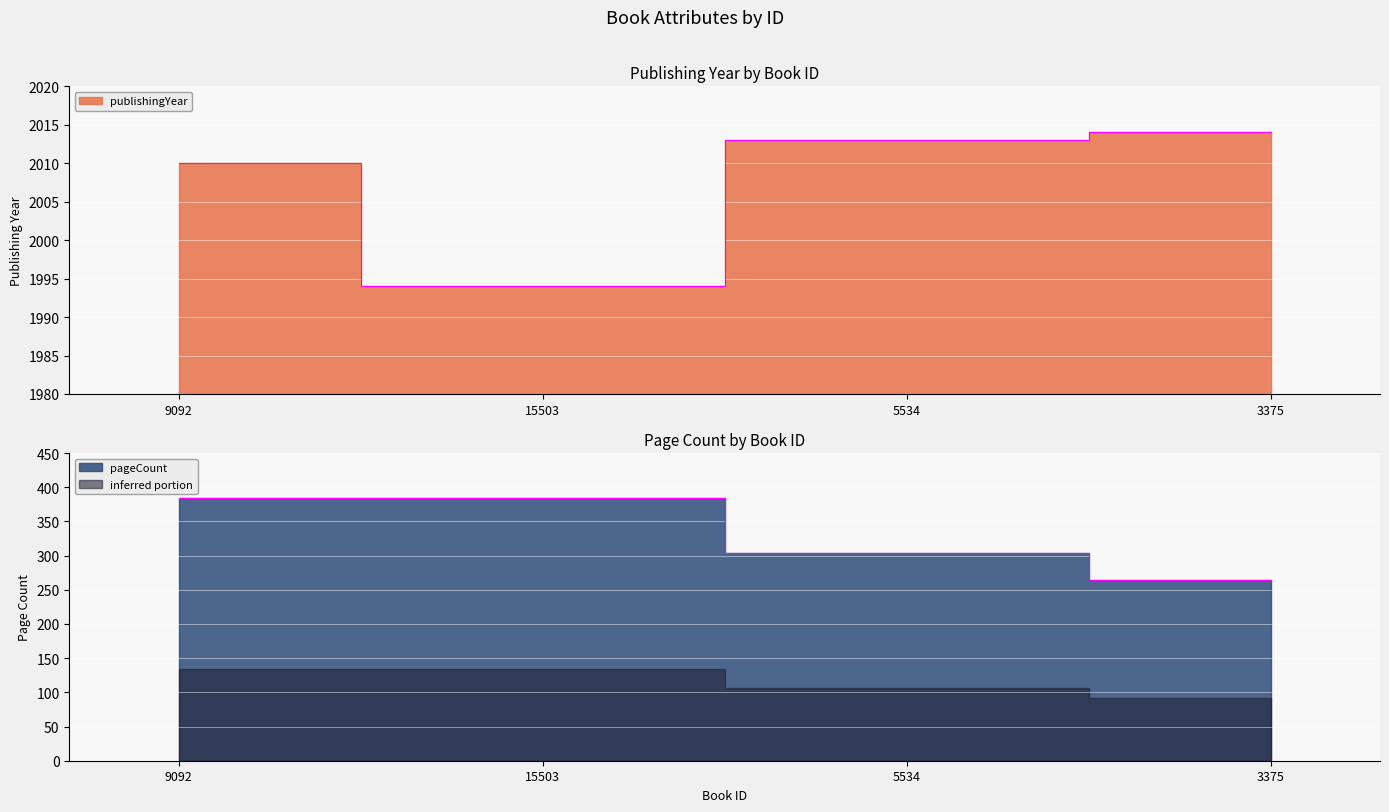

What is the maximum value for publishingYear?

2014